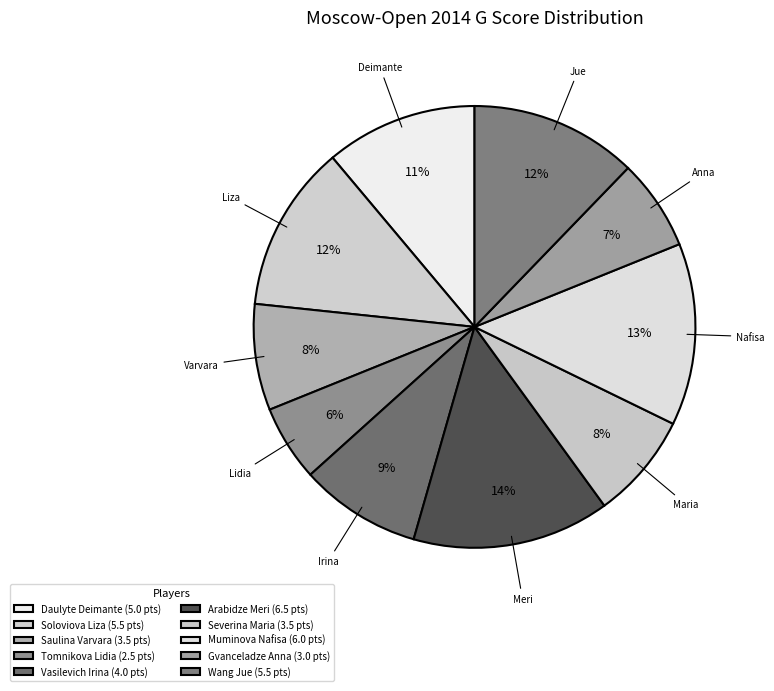

What portion of the pie excludes Soloviova Liza?

87.8%